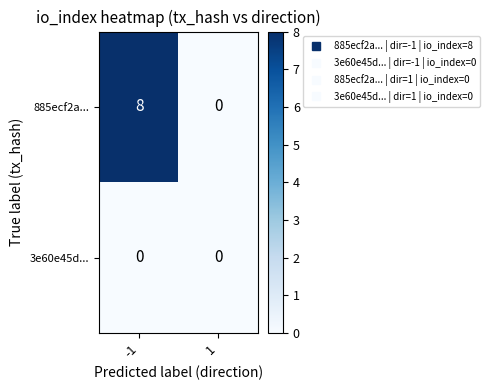

Reading left to right, transcribe all the data shown in this chart.

885ecf2a...: 8	0
3e60e45d...: 0	0